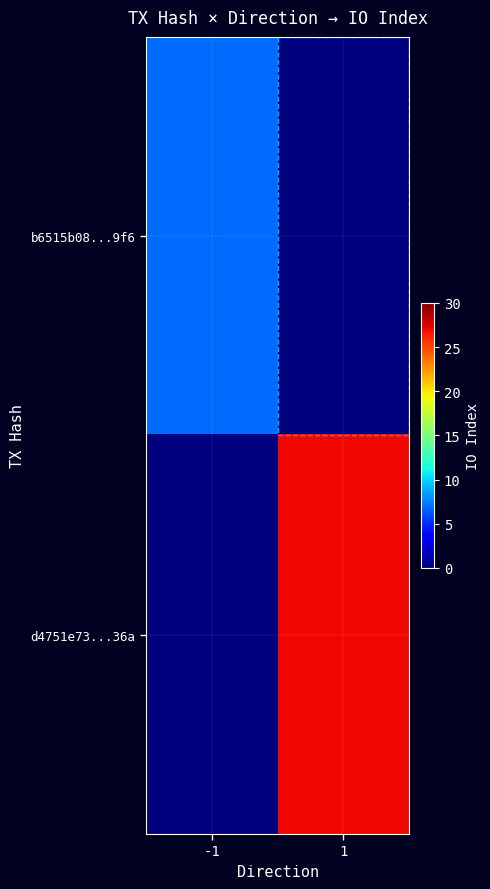

What is the spread (max minus min) of values at -1?

7